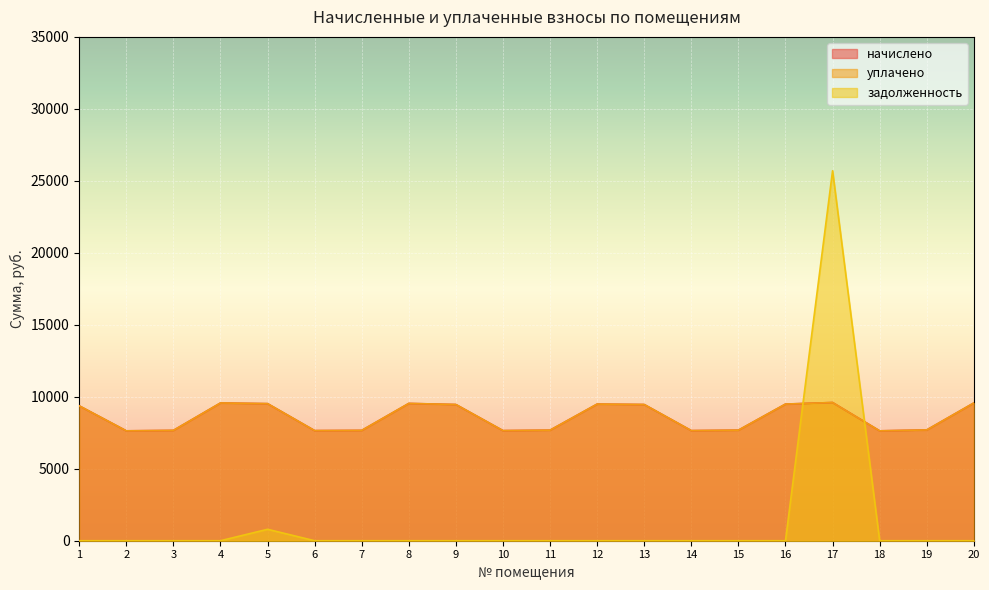

Which series changed the most between 17 and 20?

задолженность